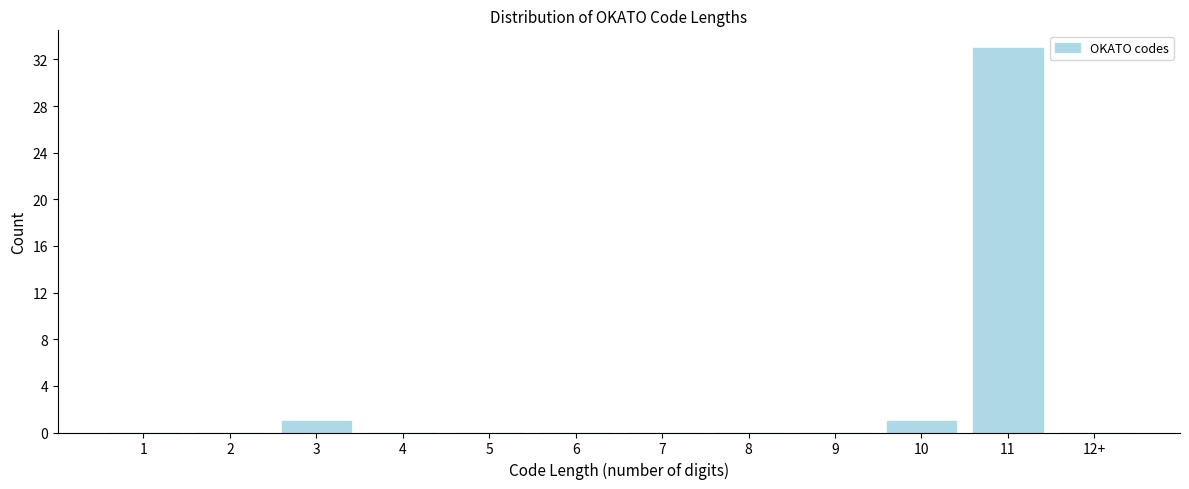

Reading right to left, what are all the values shown in this chart?

12+=0	11=33	10=1	9=0	8=0	7=0	6=0	5=0	4=0	3=1	2=0	1=0